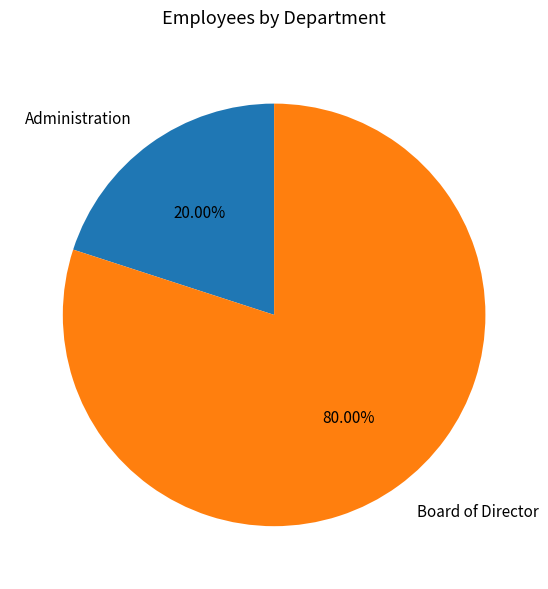

True or false: Board of Director accounts for 80% of the total.

True